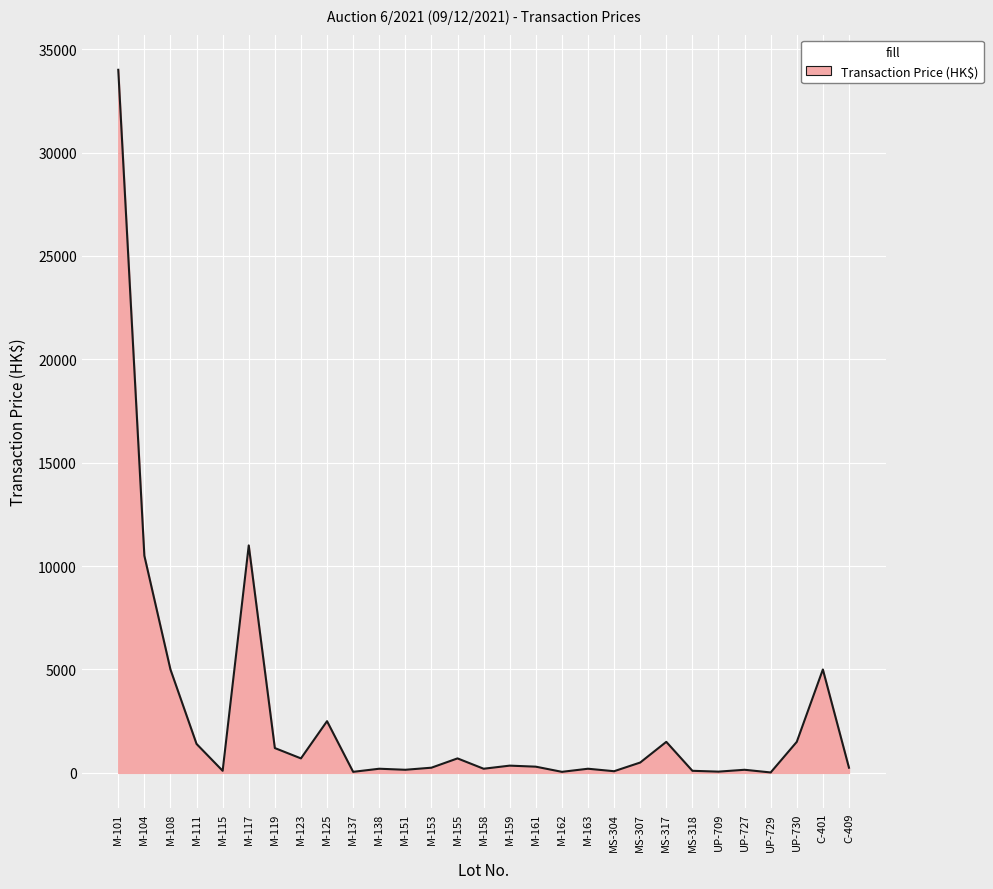

Count the number of categories in the chart.

29